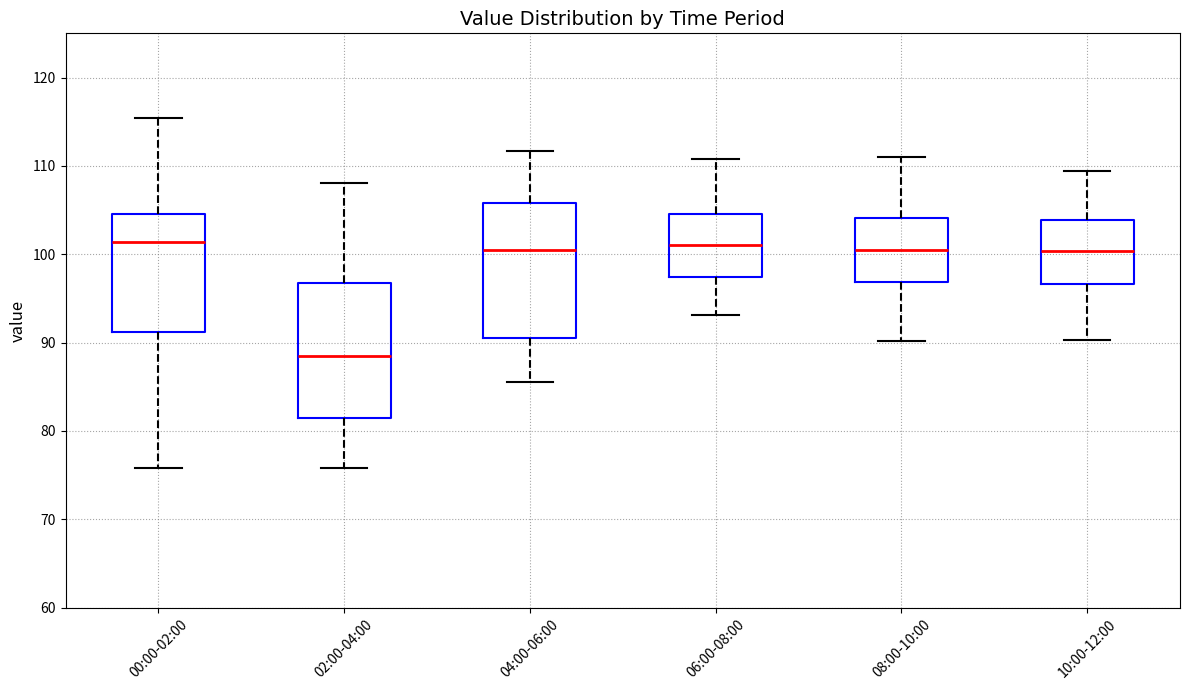

Reading left to right, read every box against the y-axis: the position of its median line, the range the box covers, and the ends of its whiskers. The values are not printed on the chart, so give them approximately, as read against the axis.

00:00-02:00: median 101, box 91 to 105, whiskers 76 to 115
02:00-04:00: median 89, box 81 to 97, whiskers 76 to 108
04:00-06:00: median 100, box 90 to 106, whiskers 86 to 112
06:00-08:00: median 101, box 97 to 105, whiskers 93 to 111
08:00-10:00: median 100, box 97 to 104, whiskers 90 to 111
10:00-12:00: median 100, box 97 to 104, whiskers 90 to 109